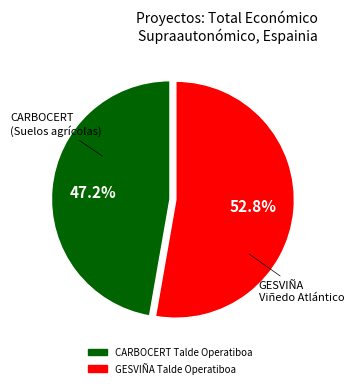

Which slice represents more than half of the pie?

GESVIÑA Talde Operatiboa